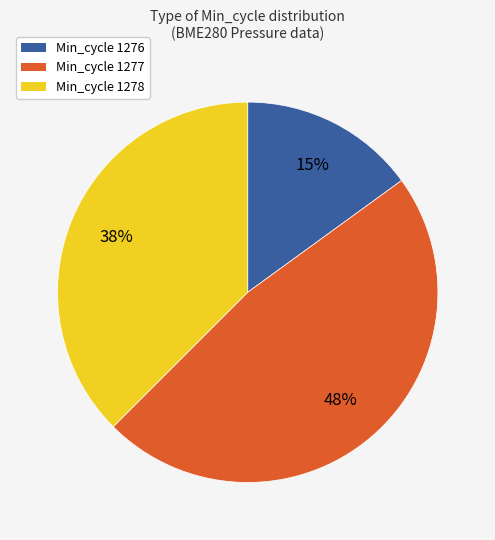

Does any single category account for the majority?

No